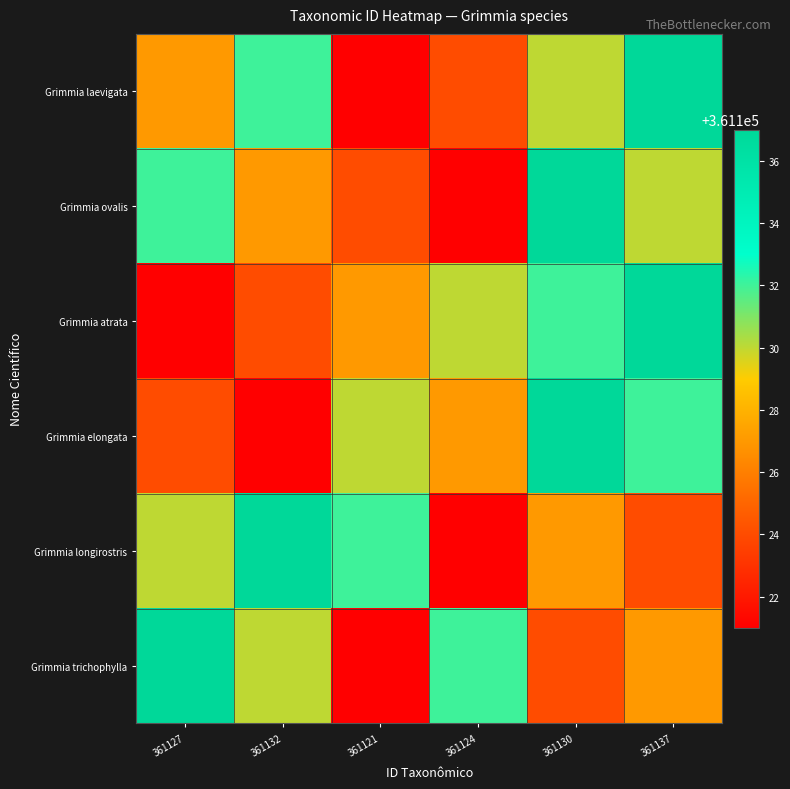

Which series changed the most between 361121 and 361130?

Grimmia ovalis